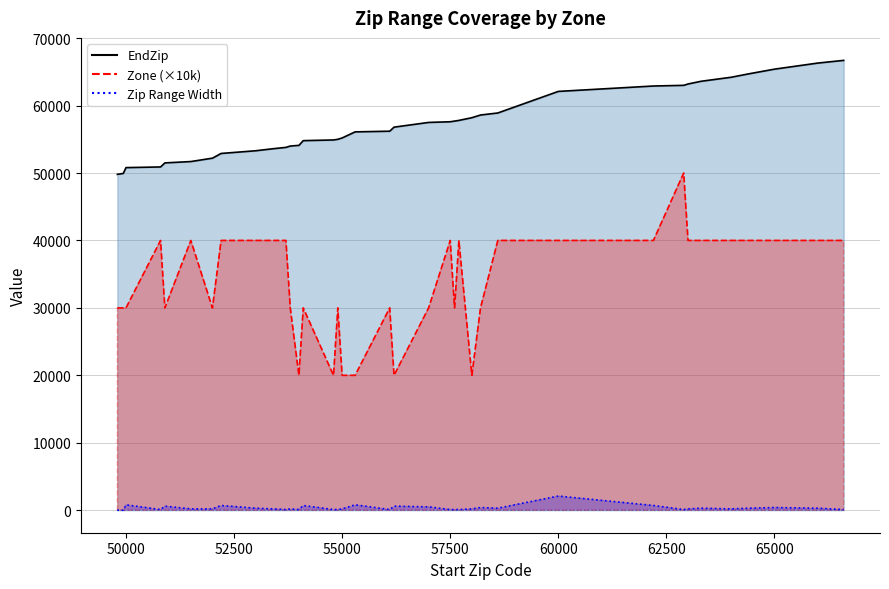

At how many categories does at least one series exceed 4657?

40